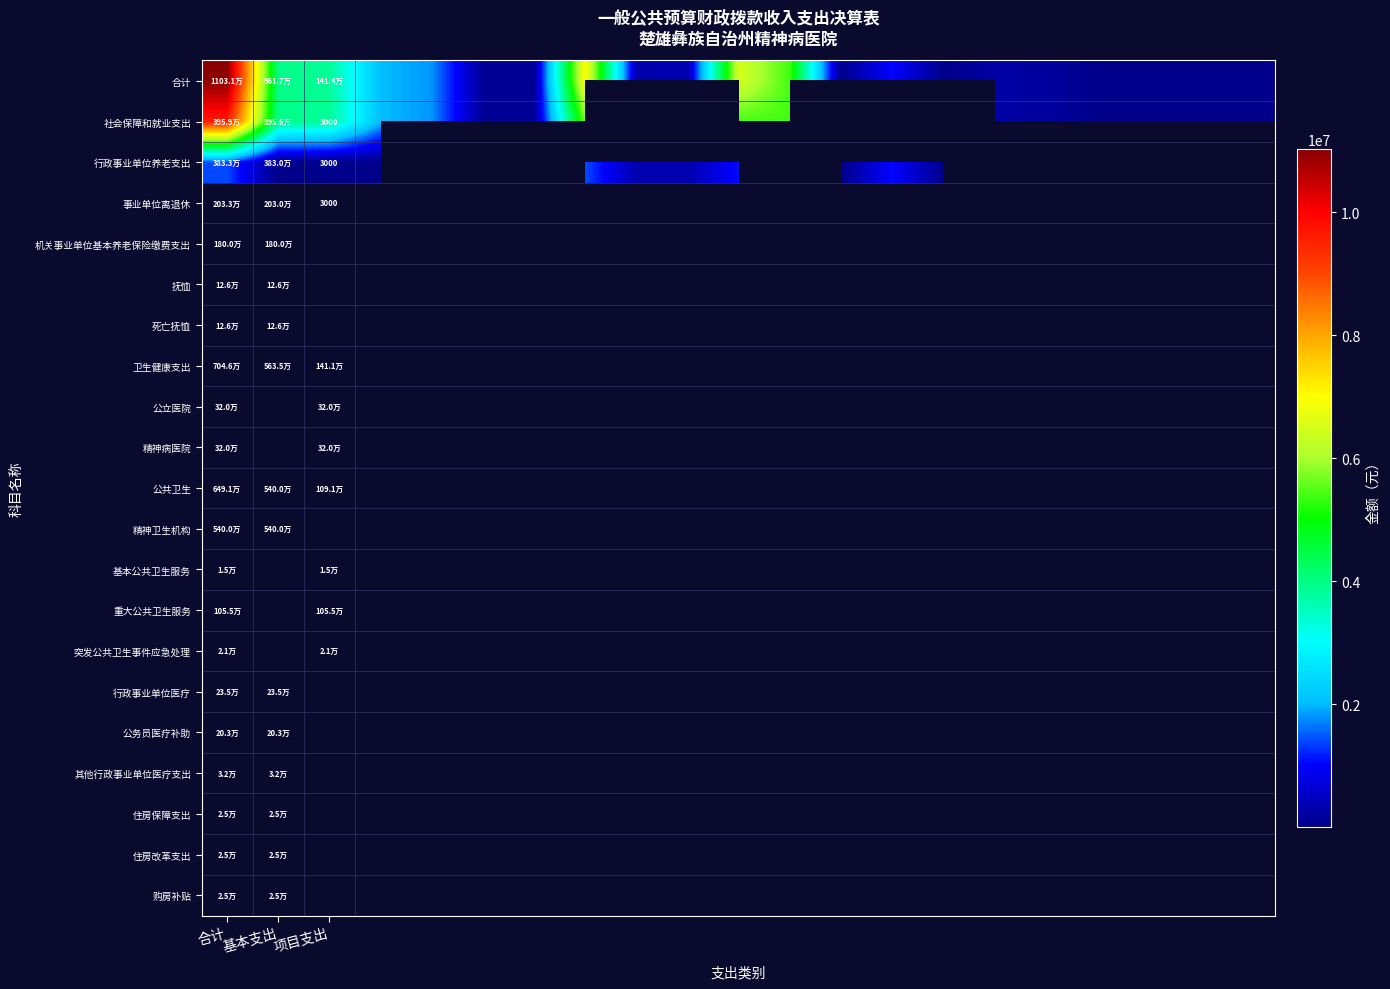

Is it true that 合计 equals 1117046.6 at 项目支出?

False